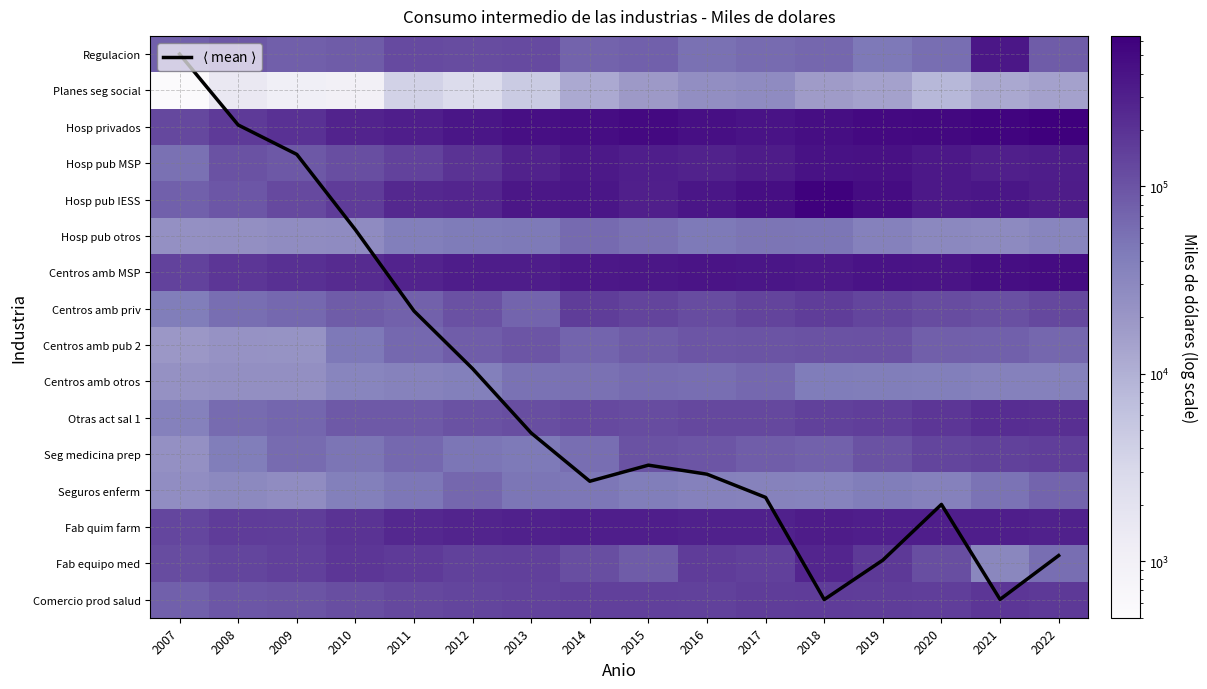

The Centros amb pub 2 series shows 114155.0 at 2014. True or false?

False